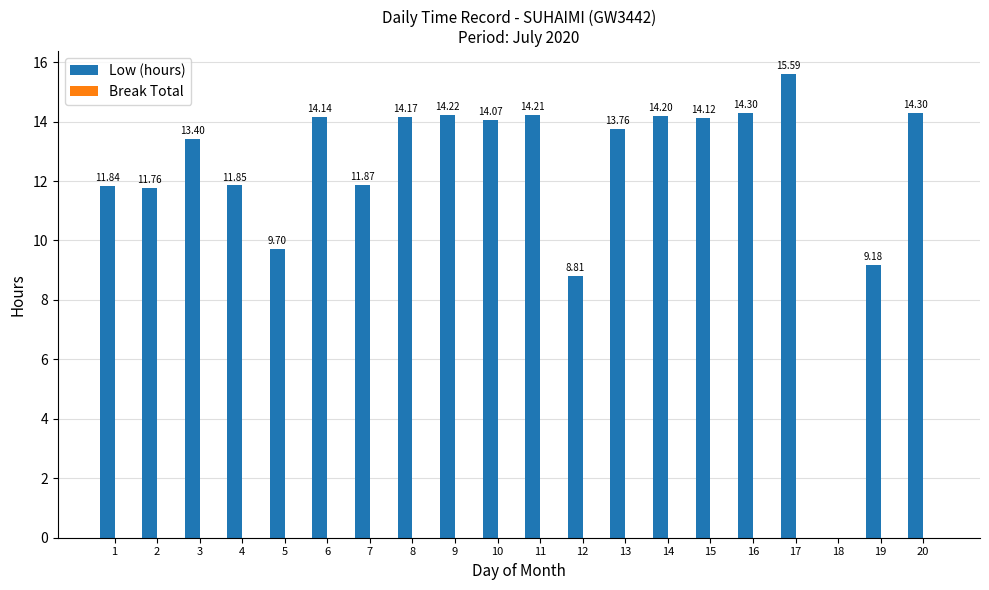

Between 11 and 7, which is larger?

11